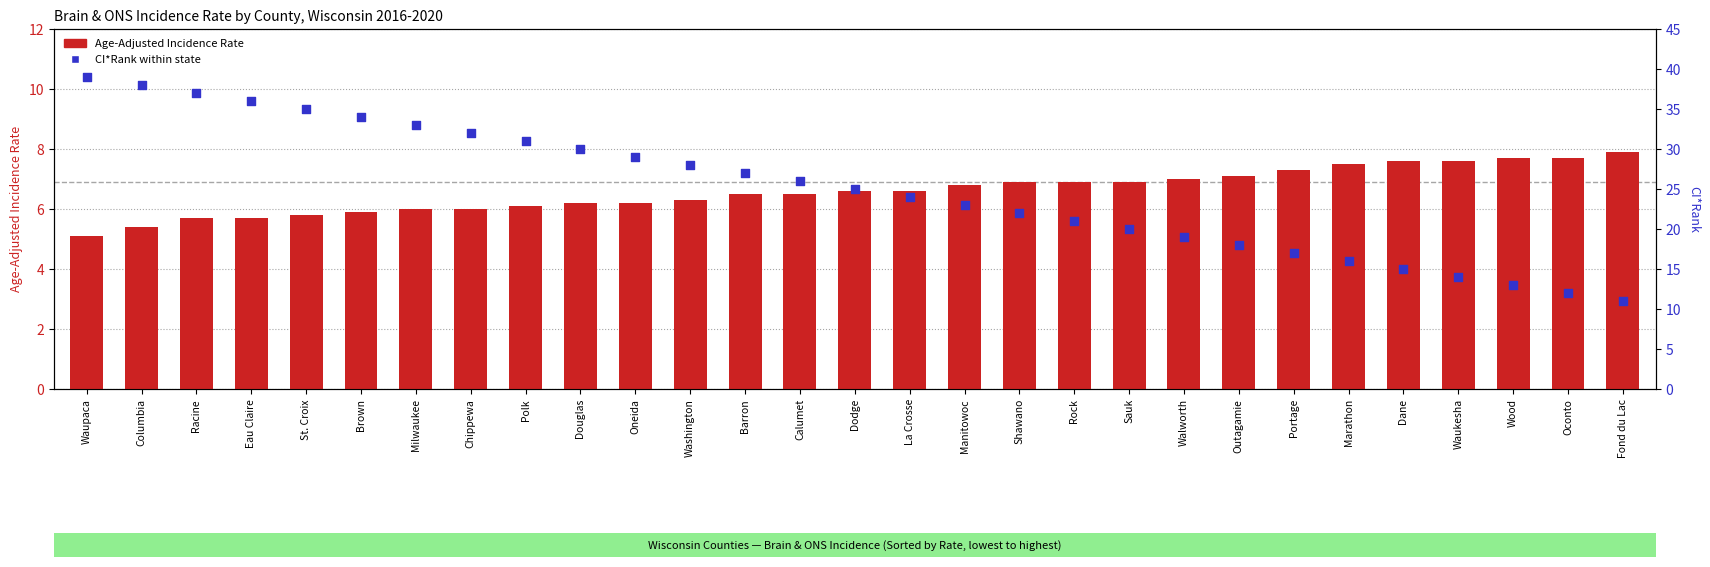

Which series has the largest total across all categories?

CI*Rank